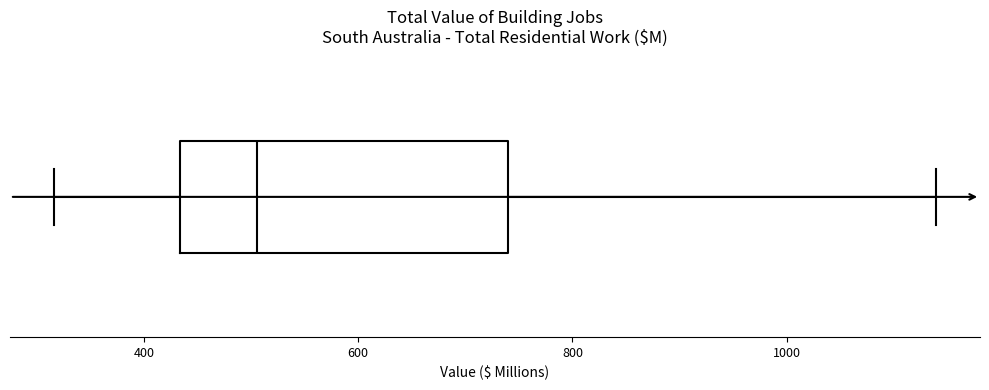

Where is the left edge of the box on the x-axis? The values are not printed on the chart, so give them approximately, as read against the axis.

440